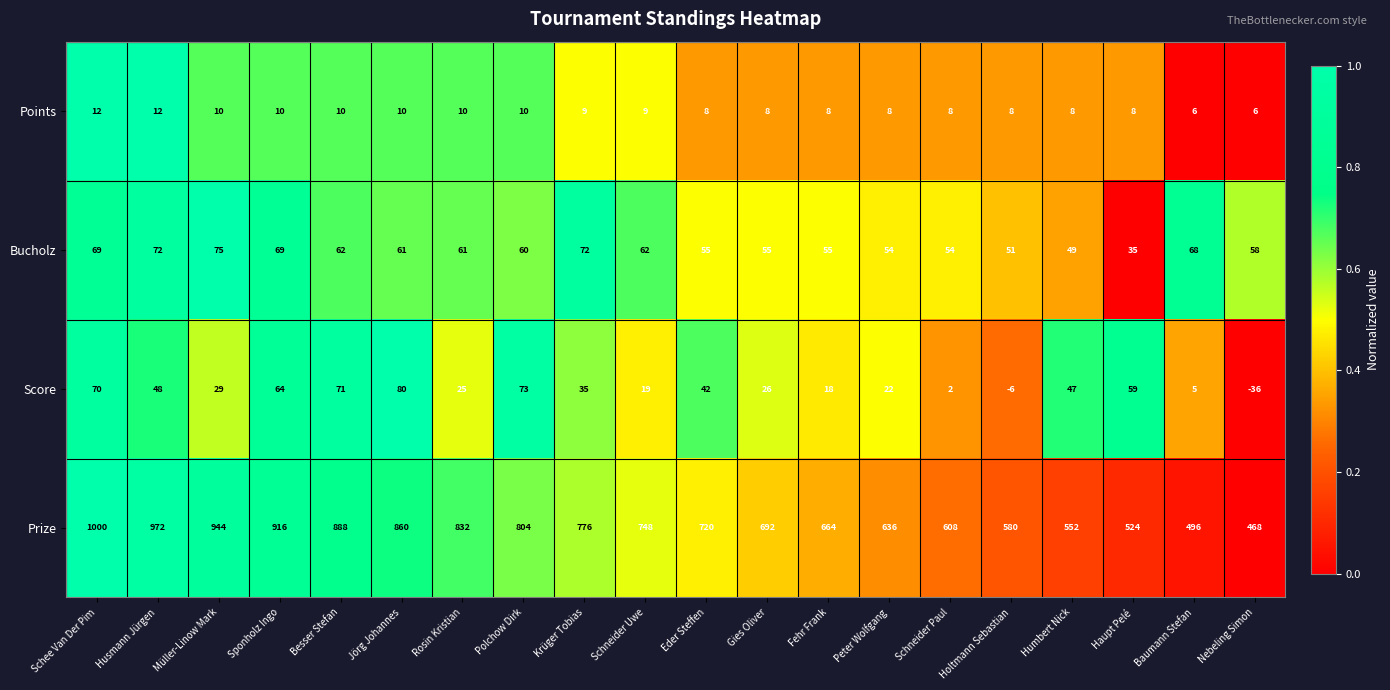

At which label does Points first exceed 9?

Schee Van Der Pim